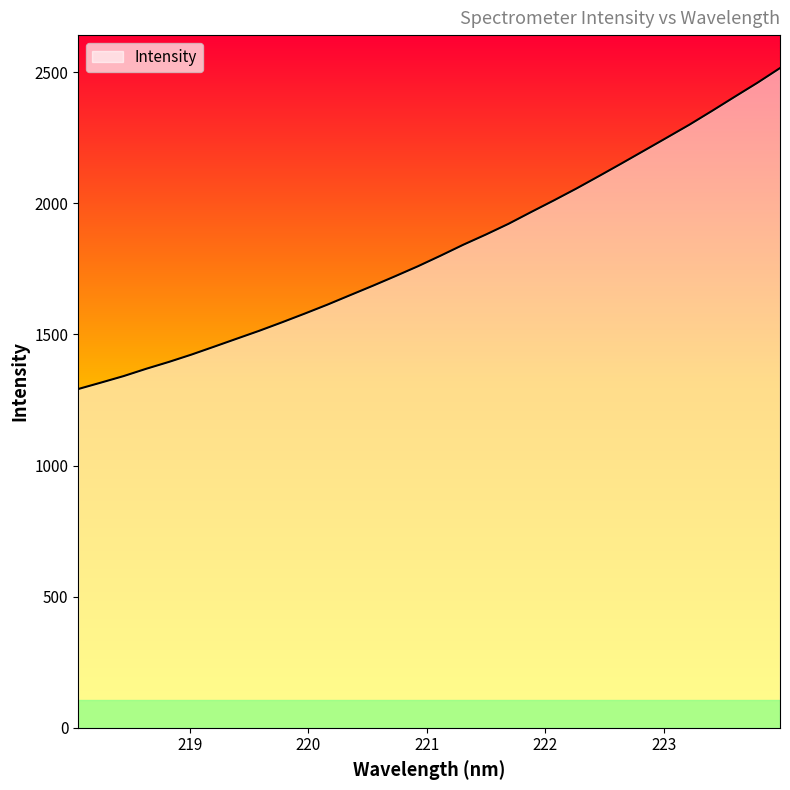

True or false: the data has more than 0 interior local peaks.

False